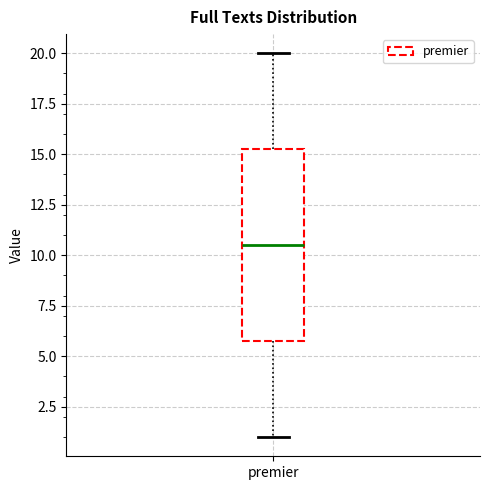

Transcribe this box plot: give where the median line is, the range the box spans, and where the two whiskers end, as read against the y-axis. The values are not printed on the chart, so give them approximately, as read against the axis.

median 10.5, box 6.0 to 15.5, whiskers 1.0 to 20.0